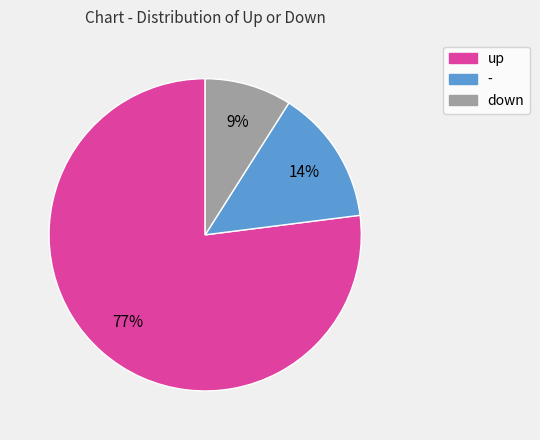

To the nearest percent, what is the difference between the - and down slice percentages?

5%